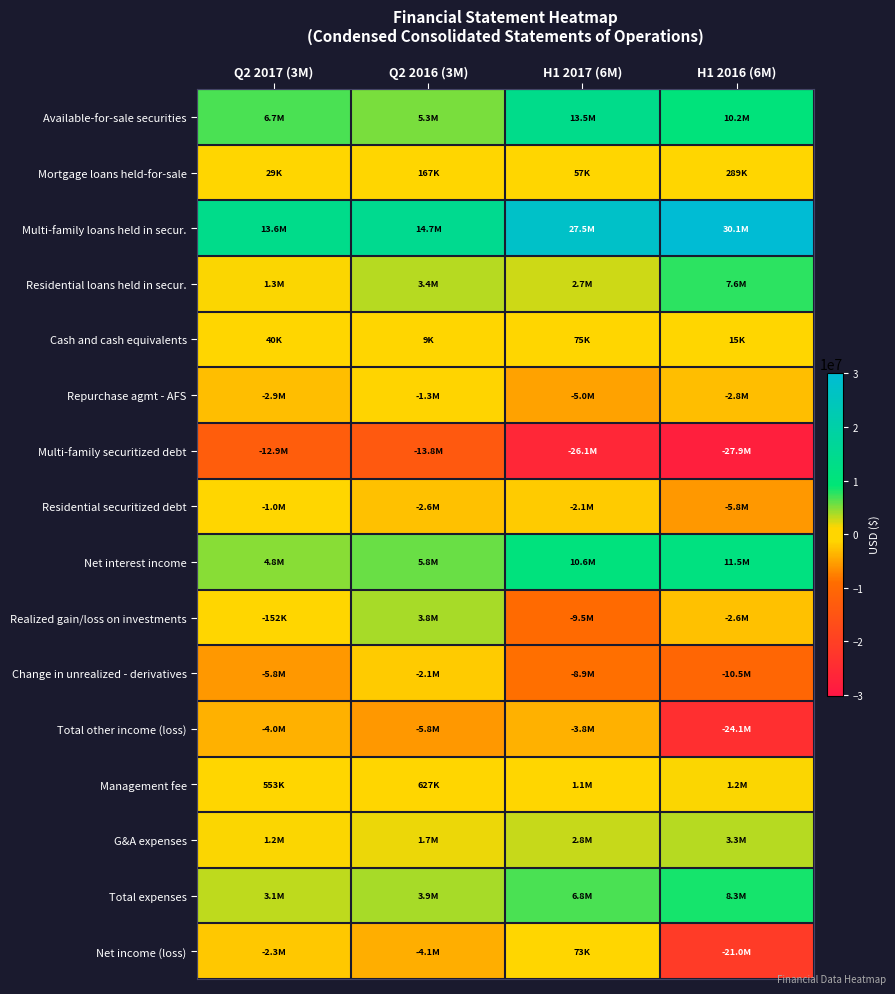

What is the minimum value shown in the chart?

-27927452